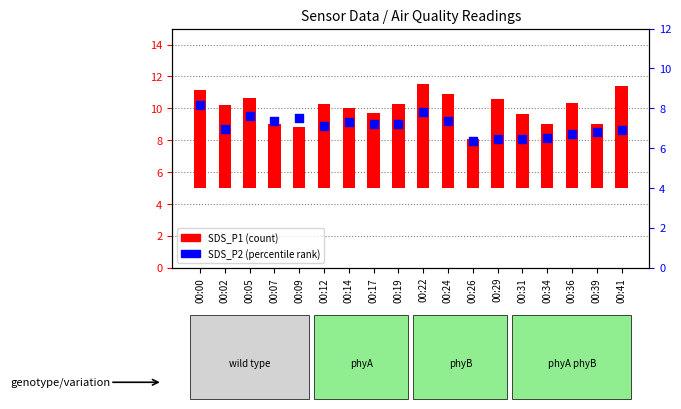

What is the total value across all series at 00:09?

11.3